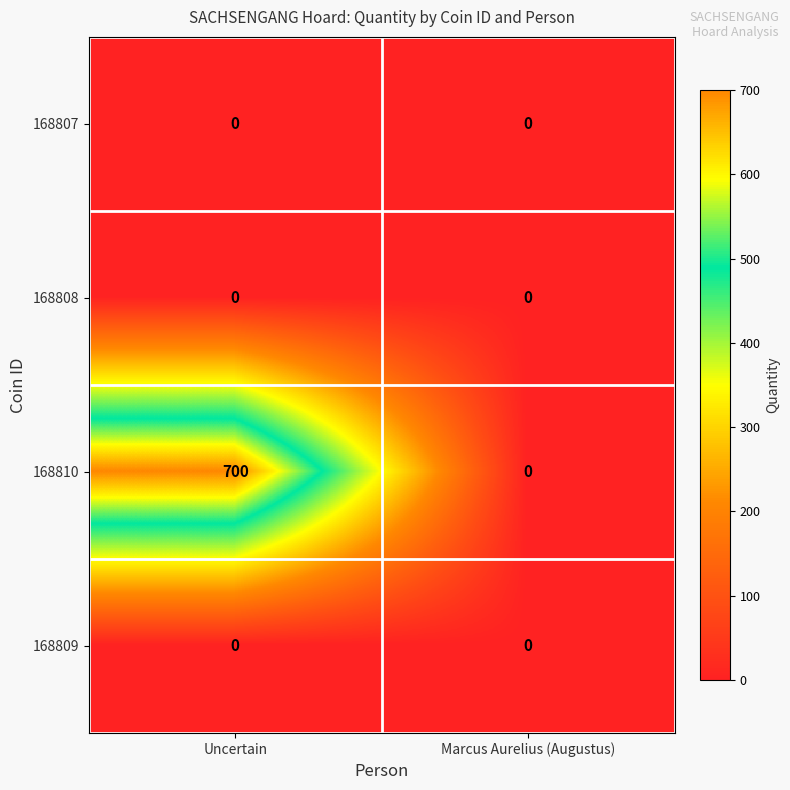

Reading left to right, what are all the values shown in this chart?

168807: Uncertain=0	Marcus Aurelius (Augustus)=0
168808: Uncertain=0	Marcus Aurelius (Augustus)=0
168810: Uncertain=700	Marcus Aurelius (Augustus)=0
168809: Uncertain=0	Marcus Aurelius (Augustus)=0